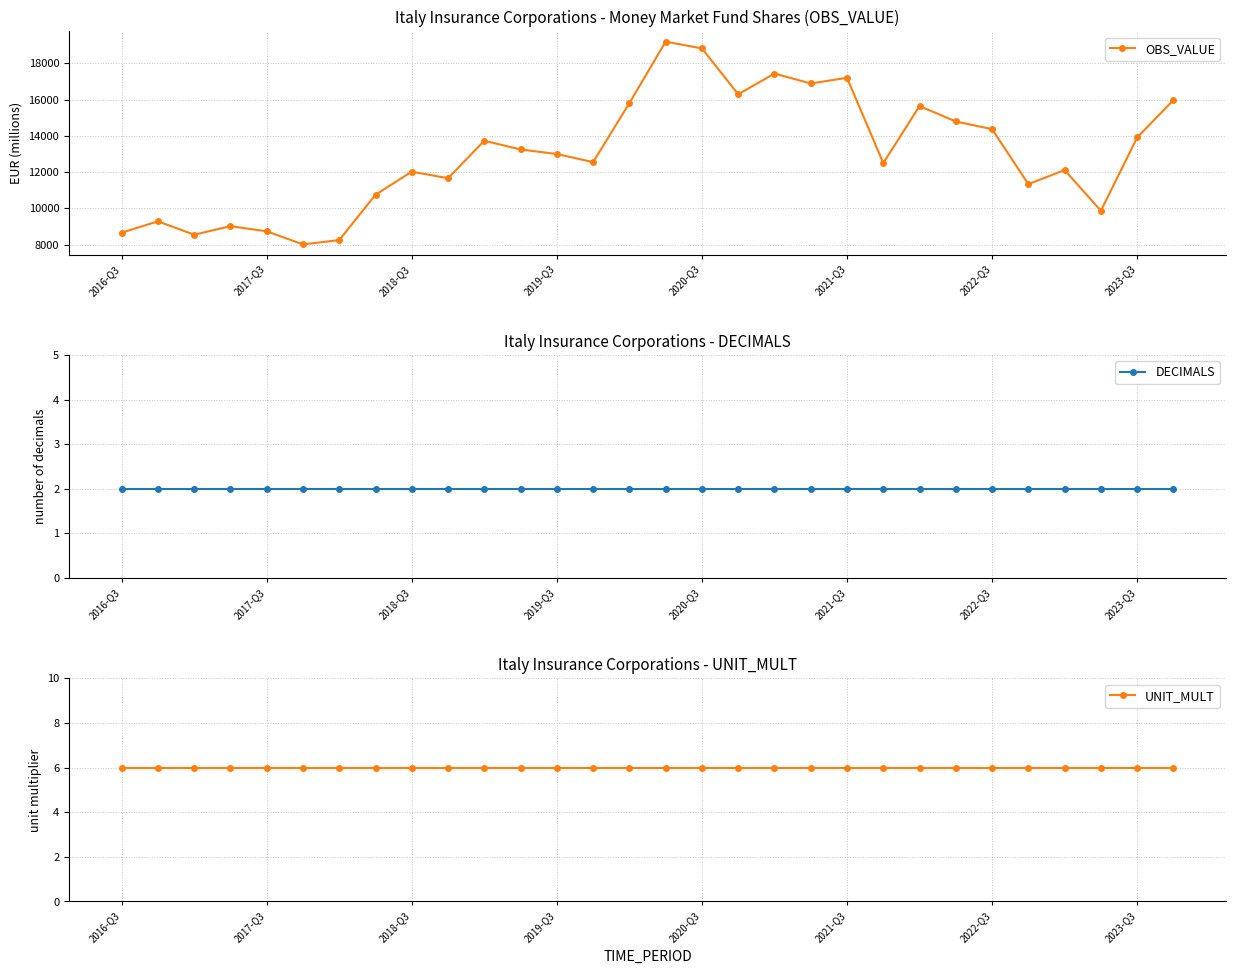

The value of UNIT_MULT at 2020-Q3 is 4. True or false?

False